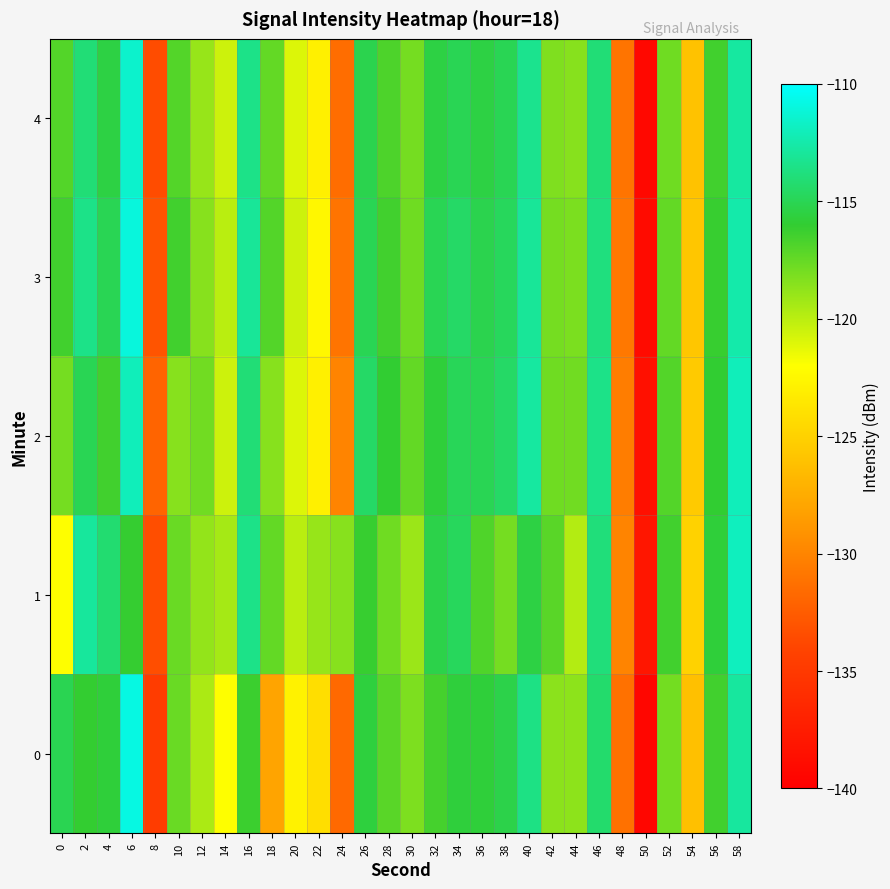

Which series has the largest total across all categories?

3